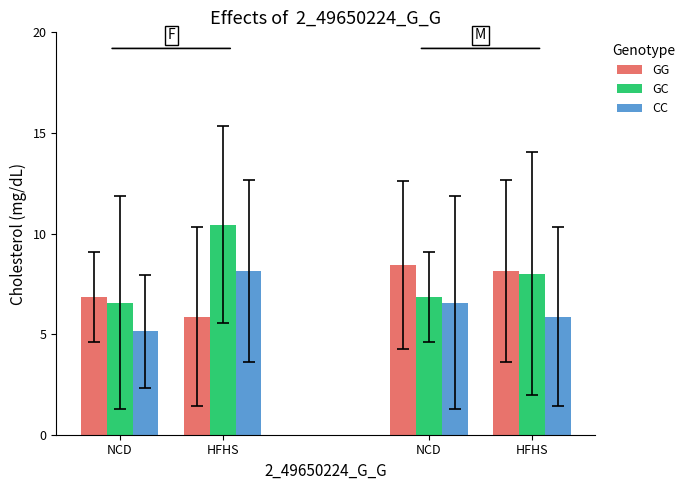

How many data points in GG are above 8?

2